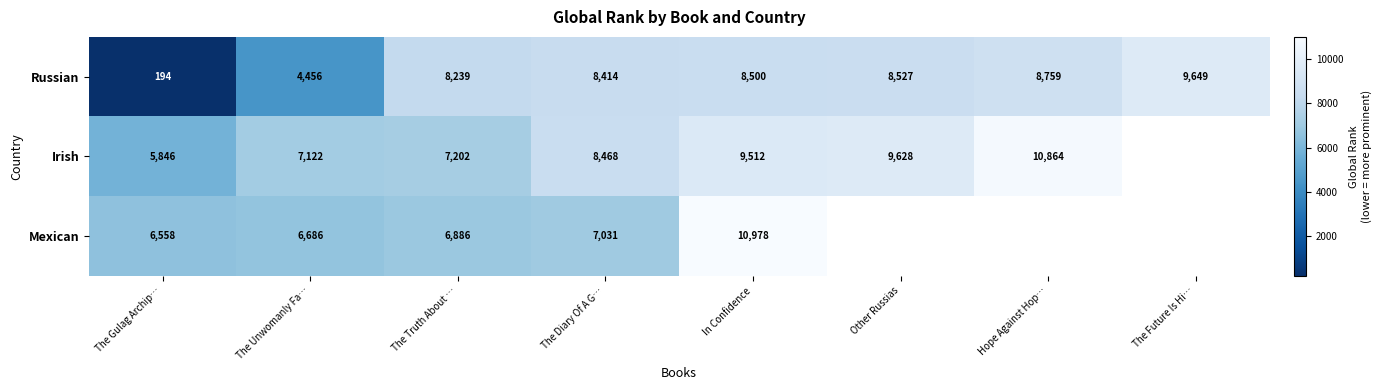

Which label corresponds to the largest value in the chart?

In Confidence